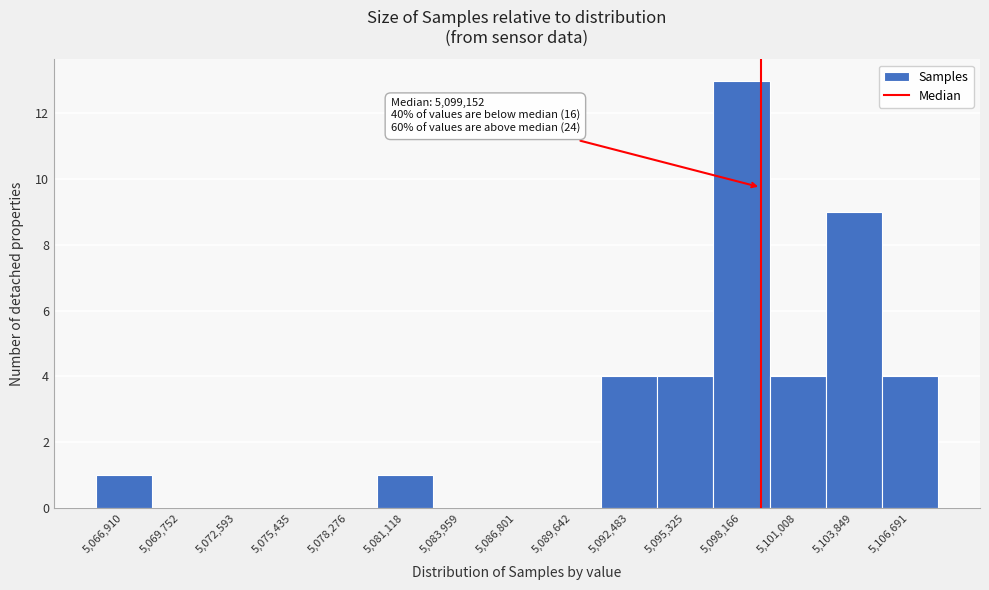

Over which range of the x-axis is the bar tallest?

5096500 to 5099500